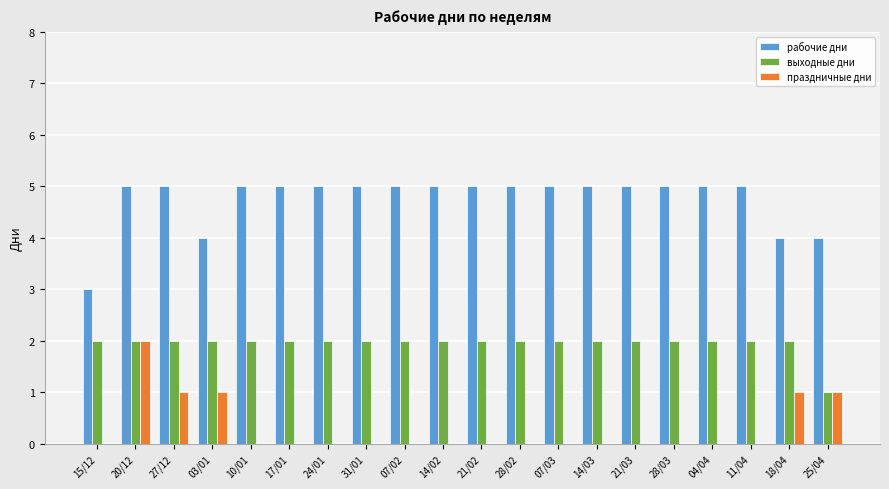

Reading left to right, what are all the values shown in this chart?

рабочие дни: 3	5	5	4	5	5	5	5	5	5	5	5	5	5	5	5	5	5	4	4
выходные дни: 2	2	2	2	2	2	2	2	2	2	2	2	2	2	2	2	2	2	2	1
праздничные дни: 0	2	1	1	0	0	0	0	0	0	0	0	0	0	0	0	0	0	1	1